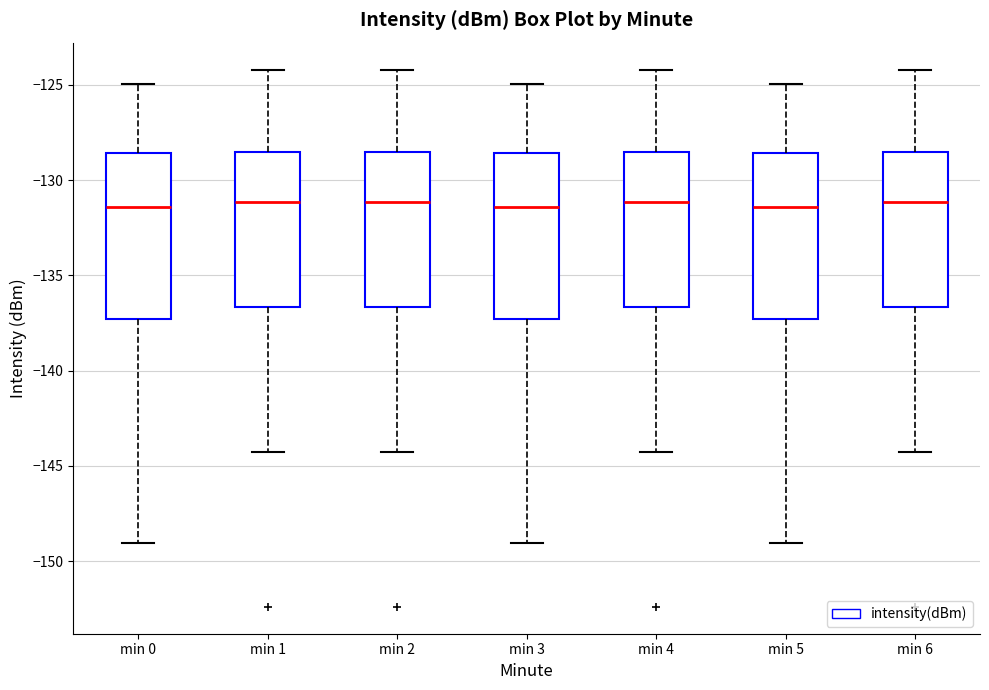

Where does the median line of the box for min 2 sit on the y-axis? The values are not printed on the chart, so give them approximately, as read against the axis.

-131.0